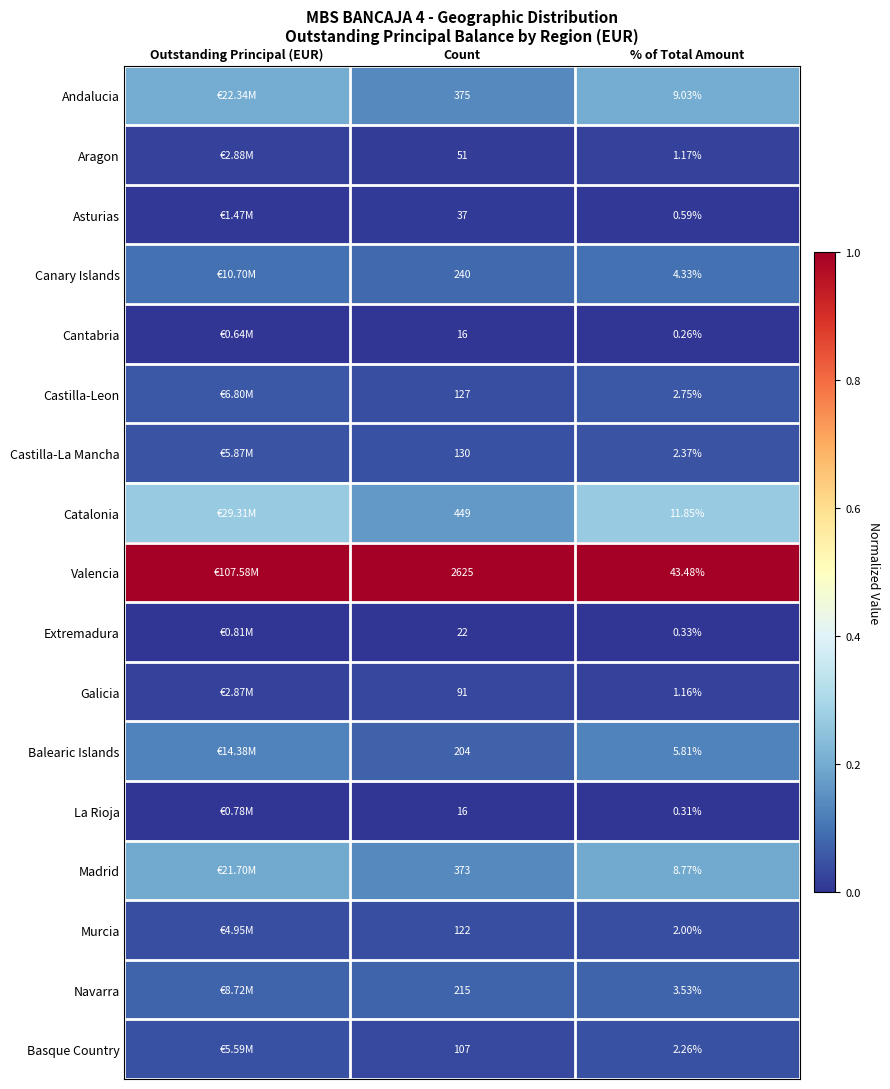

Between Count and % of Total Amount, which series saw the biggest shift?

Valencia